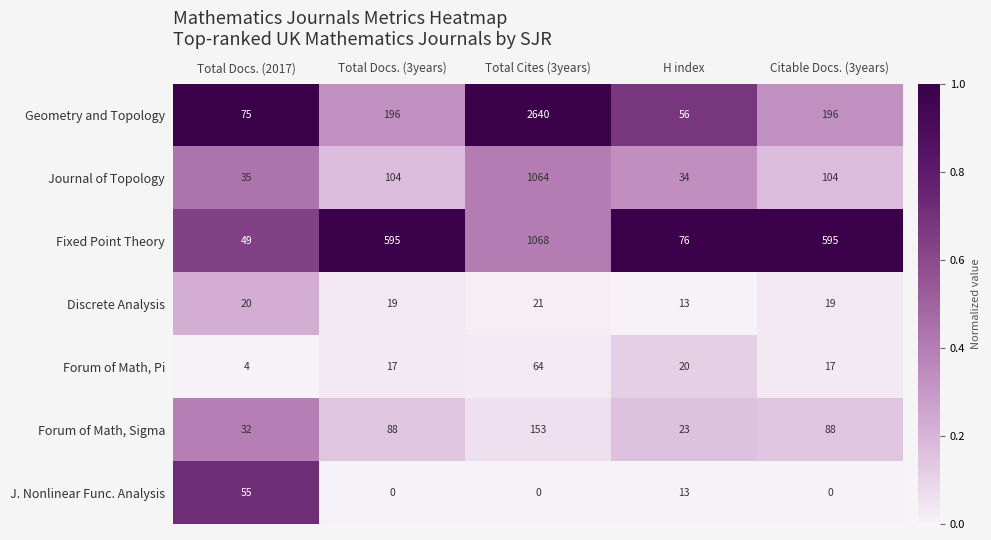

Rank the series at Total Docs. (2017) from lowest to highest value.

Forum of Math, Pi, Discrete Analysis, Forum of Math, Sigma, Journal of Topology, Fixed Point Theory, J. Nonlinear Func. Analysis, Geometry and Topology